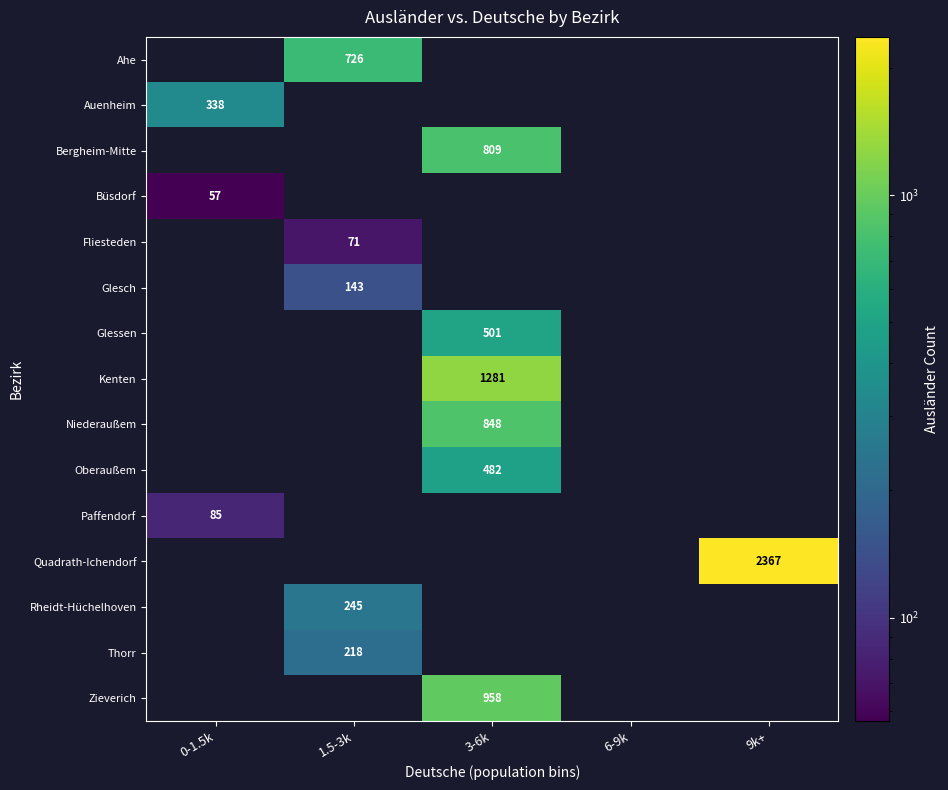

Is it true that Paffendorf equals 30 at 0-1.5k?

False